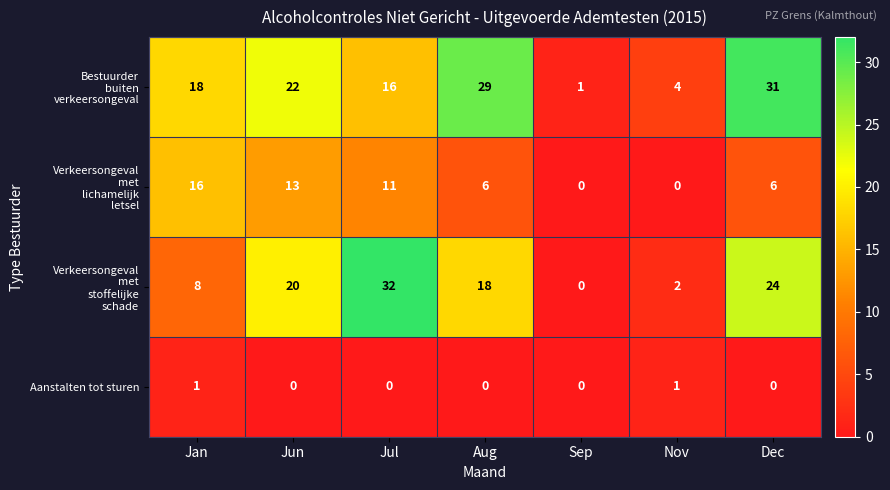

What is the spread (max minus min) of values at Dec?

31